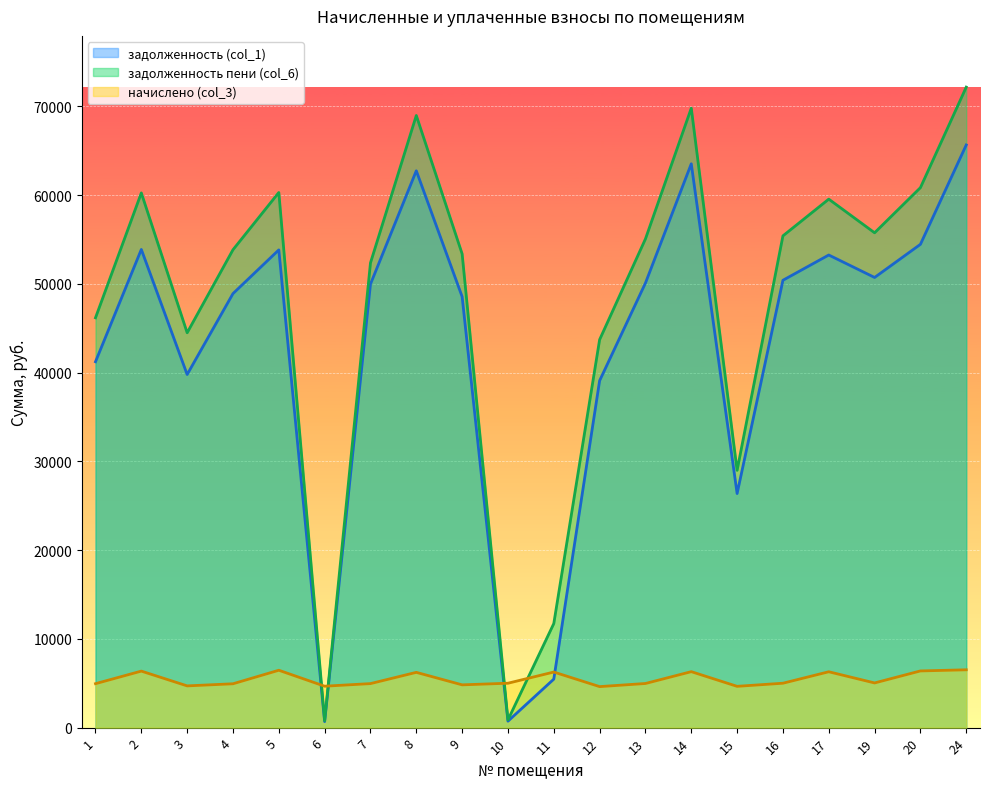

Which series changed the most between 2 and 17?

задолженность пени (col_6)